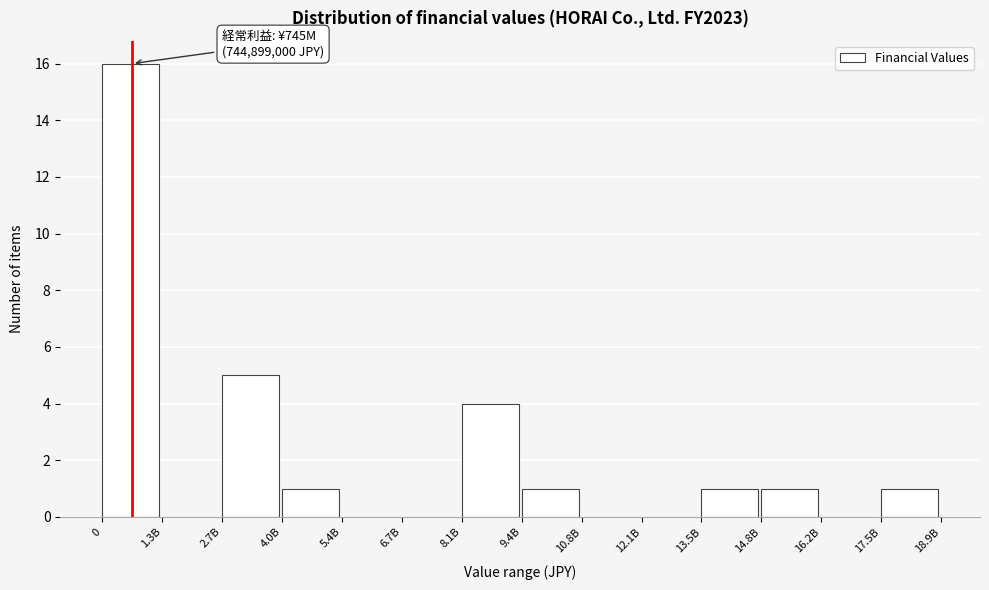

Reading left to right, extract all data points from this chart.

0=16	1.3B=0	2.7B=5	4.0B=1	5.4B=0	6.7B=0	8.1B=4	9.4B=1	10.8B=0	12.1B=0	13.5B=1	14.8B=1	16.2B=0	17.5B=1